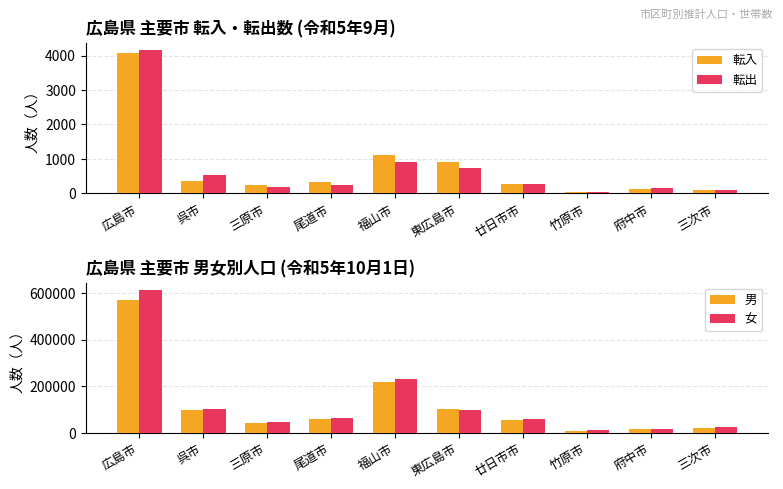

What is the difference between the highest and lowest values at 竹原市?

11732